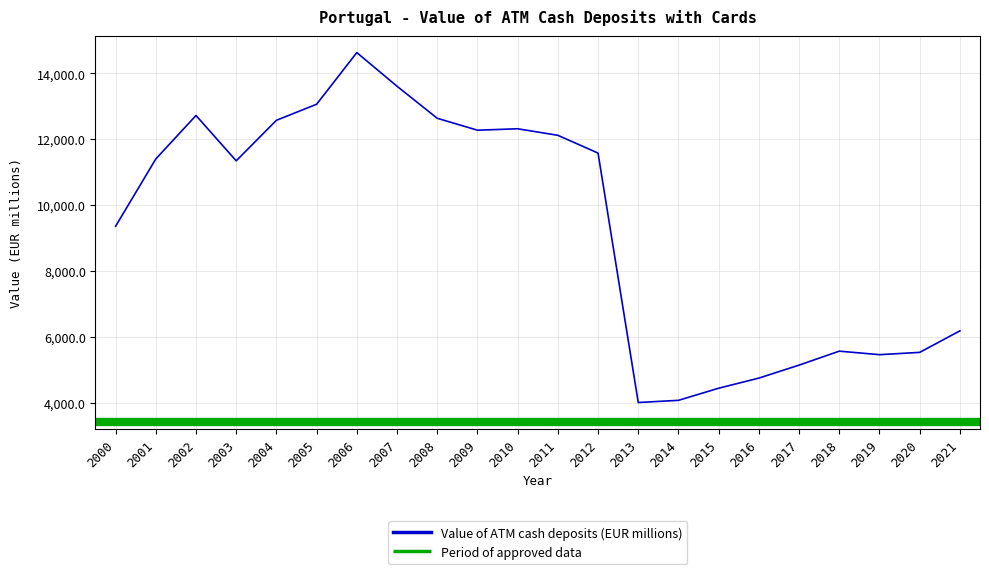

What is the value of the 19th point from the left?

5563.2